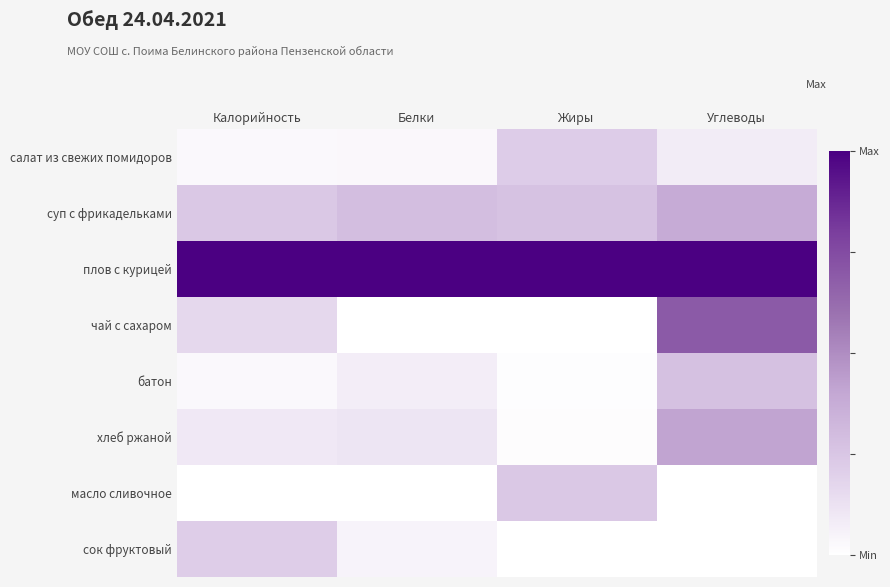

Reading left to right, extract all data points from this chart.

салат из свежих помидоров: Калорийность=0.0	Белки=0.0	Жиры=0.2	Углеводы=0.1
суп с фрикадельками: Калорийность=0.2	Белки=0.3	Жиры=0.3	Углеводы=0.4
плов с курицей: Калорийность=1.0	Белки=1.0	Жиры=1.0	Углеводы=1.0
чай с сахаром: Калорийность=0.2	Белки=0.0	Жиры=0.0	Углеводы=0.7
батон: Калорийность=0.0	Белки=0.1	Жиры=0.0	Углеводы=0.3
хлеб ржаной: Калорийность=0.1	Белки=0.1	Жиры=0.0	Углеводы=0.4
масло сливочное: Калорийность=0.0	Белки=0.0	Жиры=0.2	Углеводы=0.0
сок фруктовый: Калорийность=0.2	Белки=0.0	Жиры=0.0	Углеводы=0.0